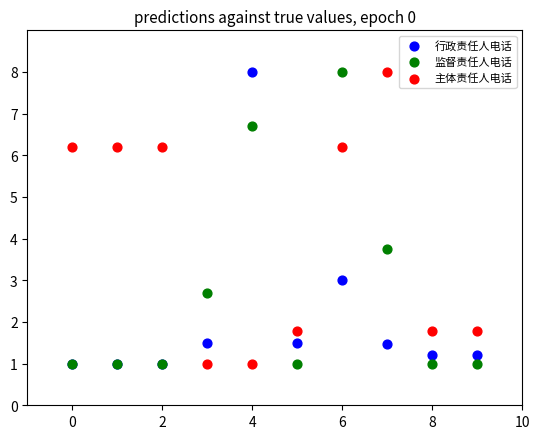

In the 监督责任人电话 series, what Y value is closest to 4?

3.8